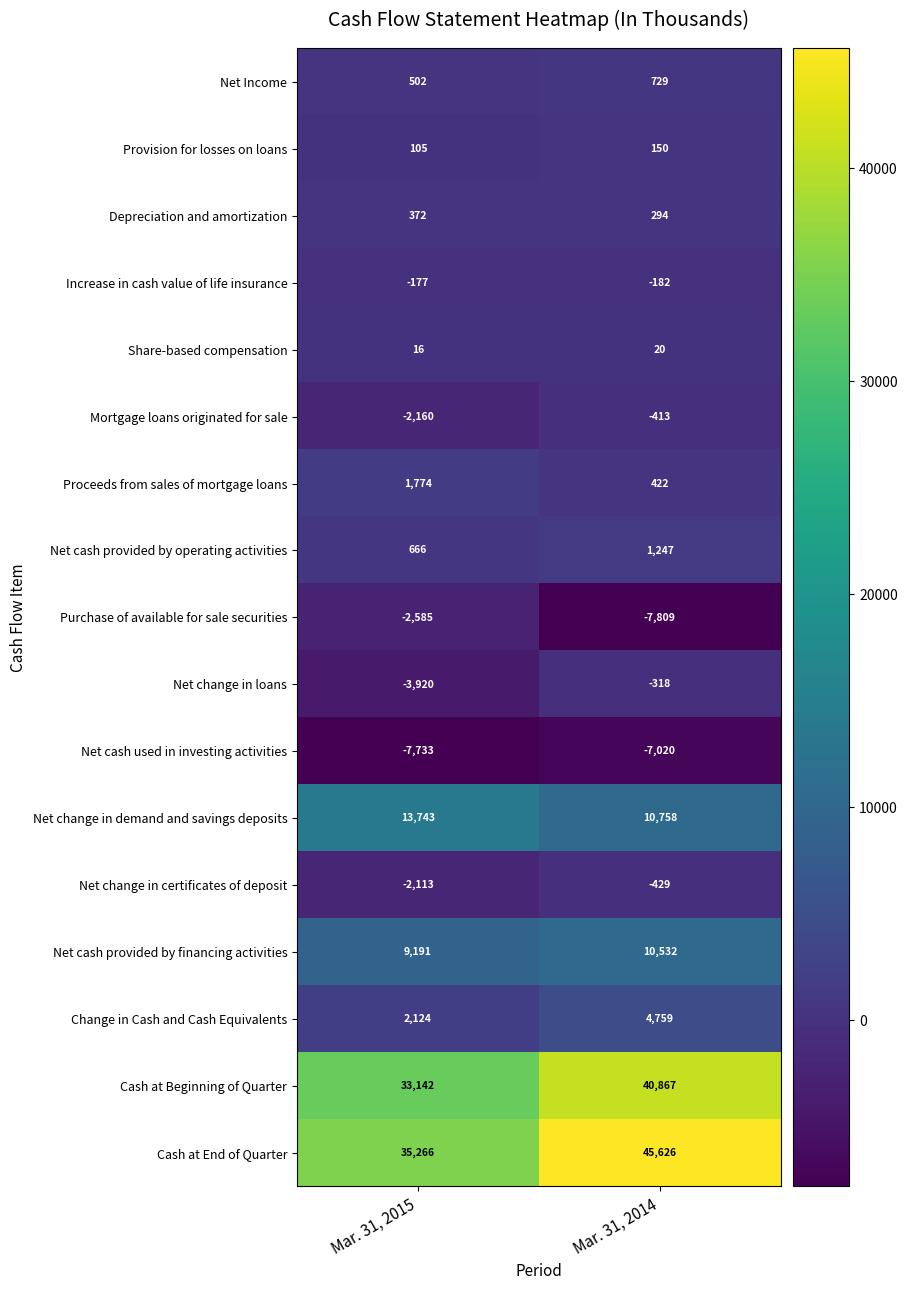

At which category is the sum across all series the highest?

Mar. 31, 2014